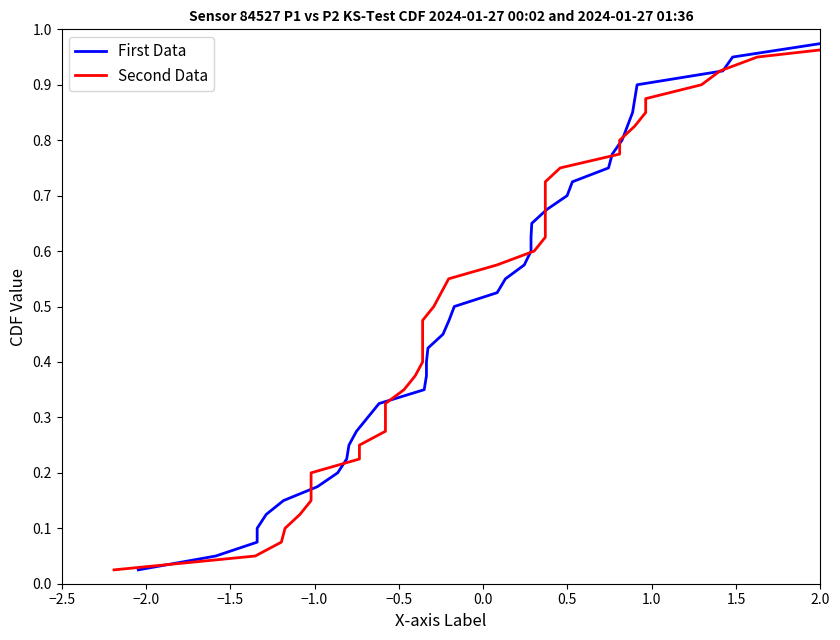

How many categories are shown in the chart?

40